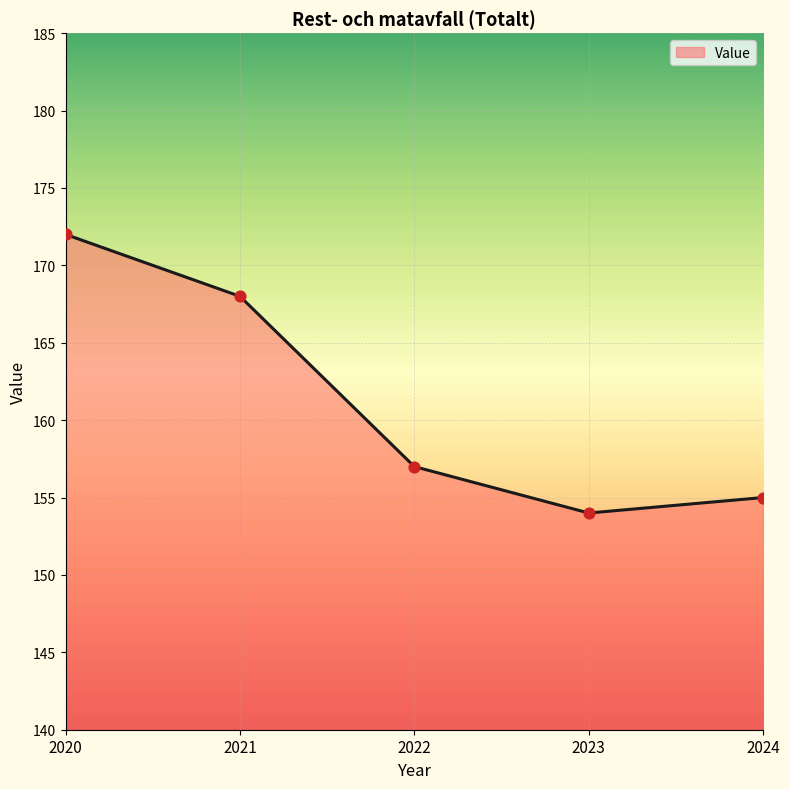

Approximately how many times larger is the value at 2021 compared to 2022?

1.1